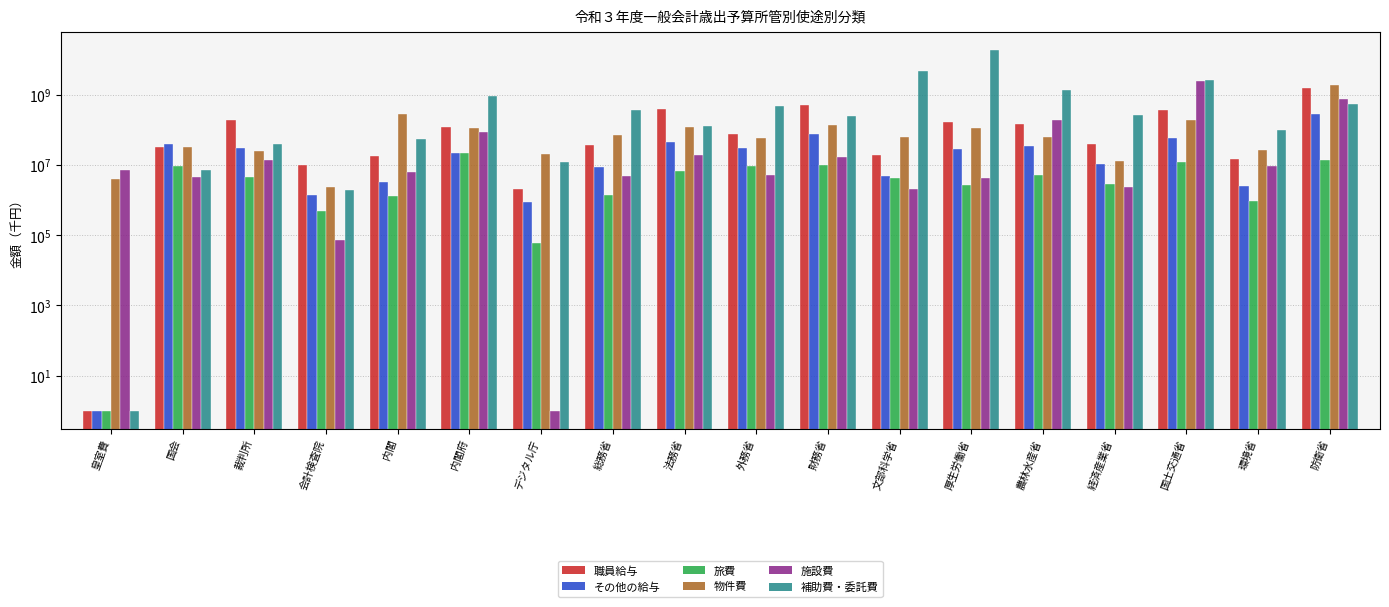

Which label corresponds to the largest value in the chart?

厚生労働省